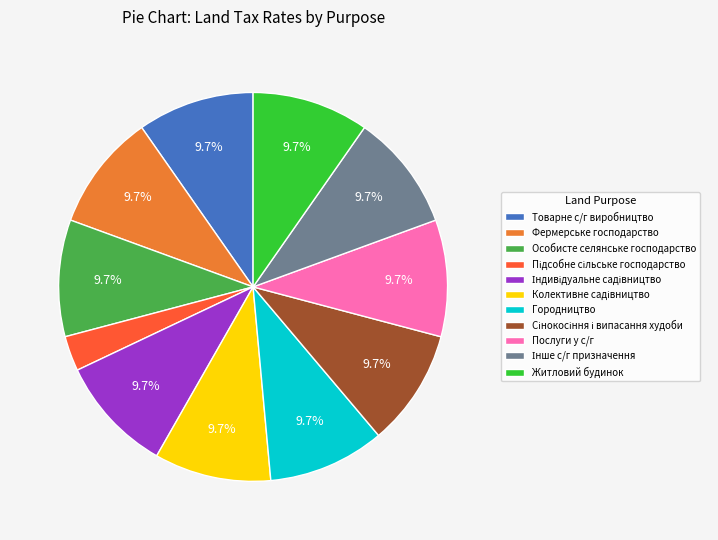

Is there any slice that represents more than half of the pie?

No